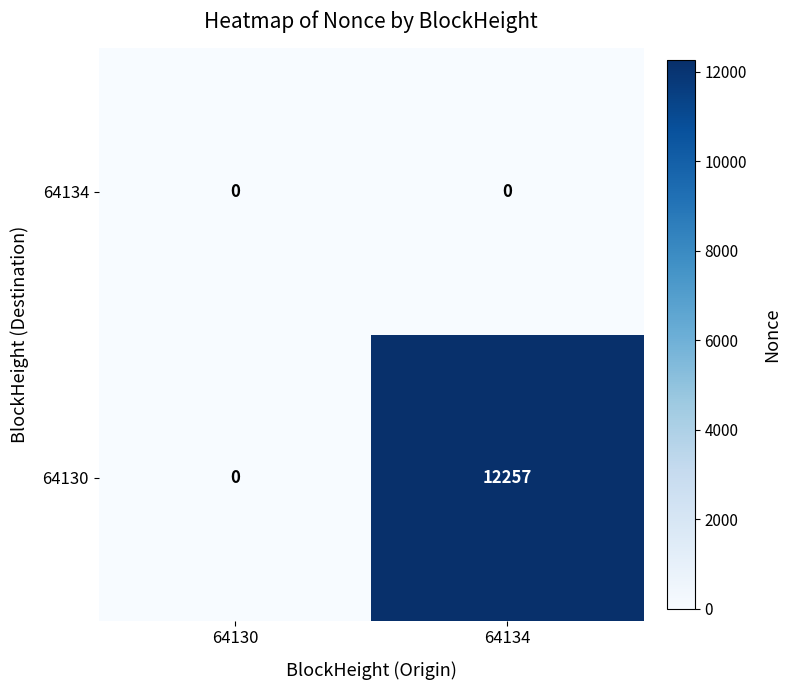

Which series has the largest total across all categories?

64130